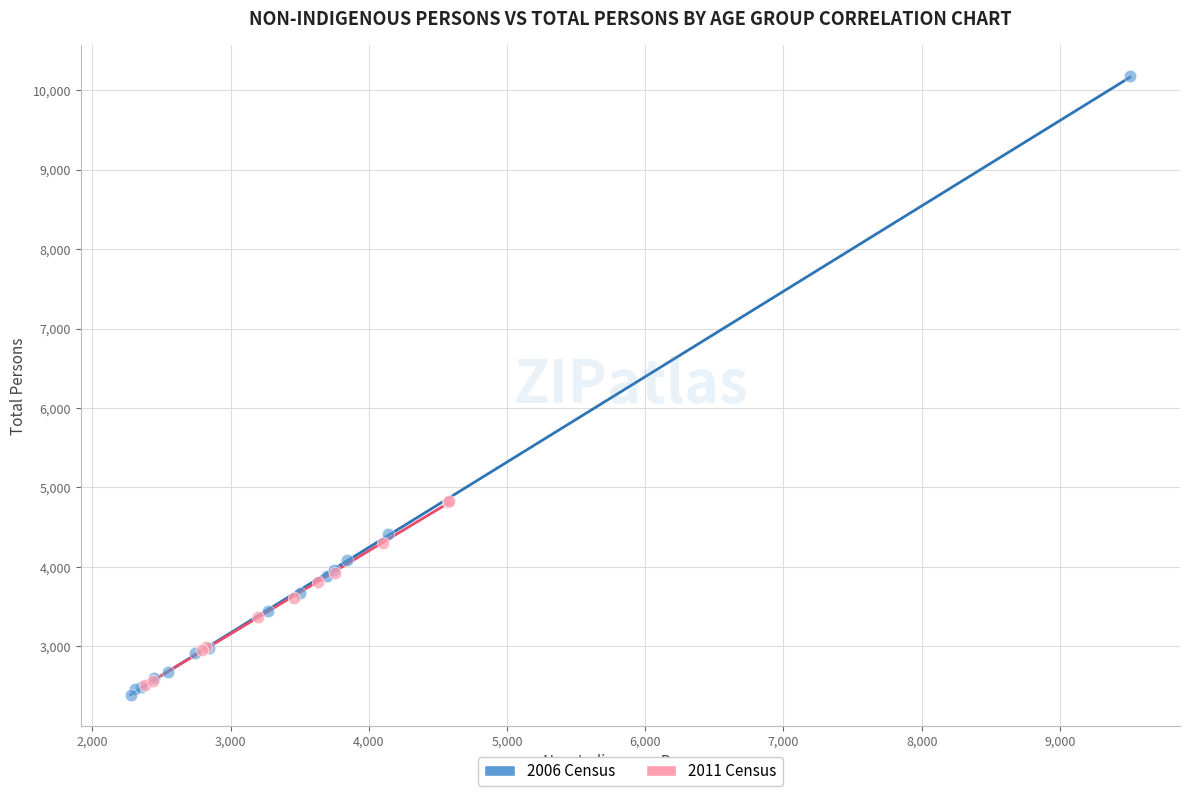

Which series reaches the maximum Y coordinate?

2006 Census